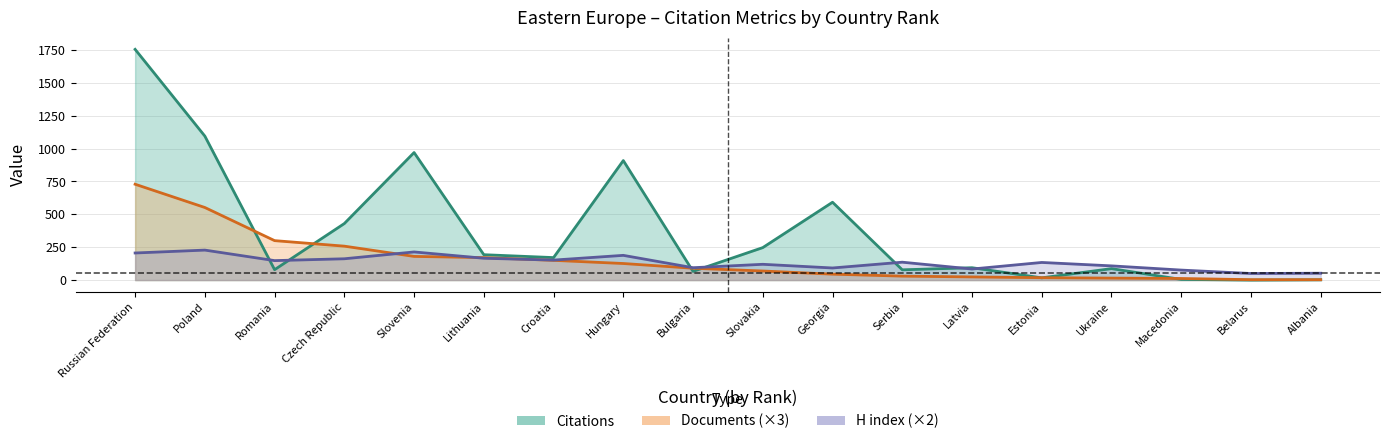

What is the approximate value of Documents at Bulgaria?

90